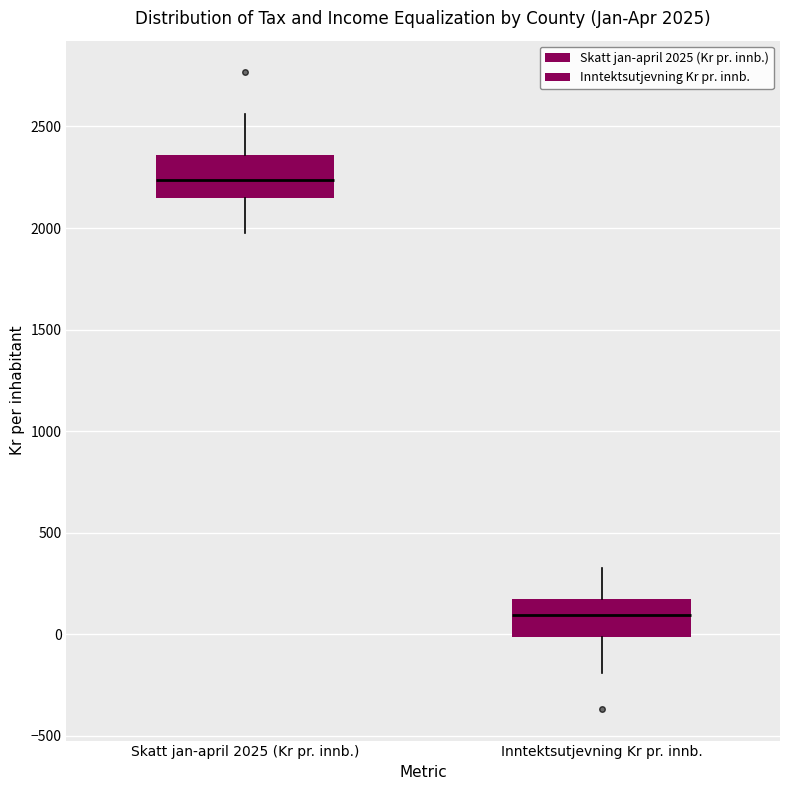

Which box has the lowest median line?

Inntektsutjevning Kr pr. innb.